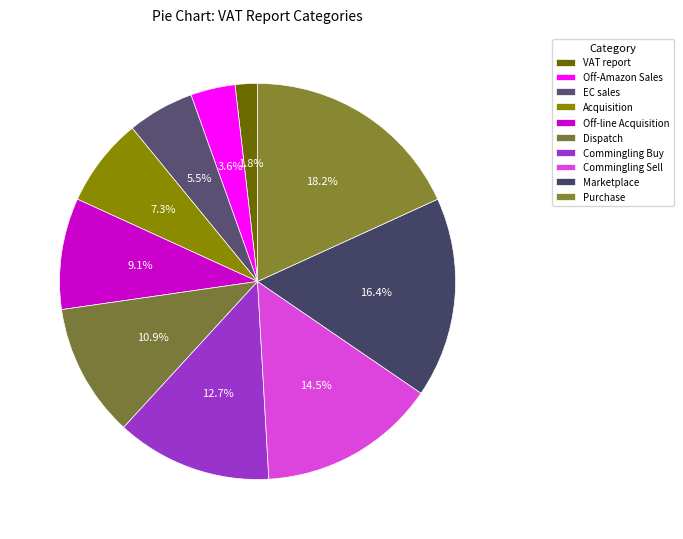

How many segments does this pie chart have?

10